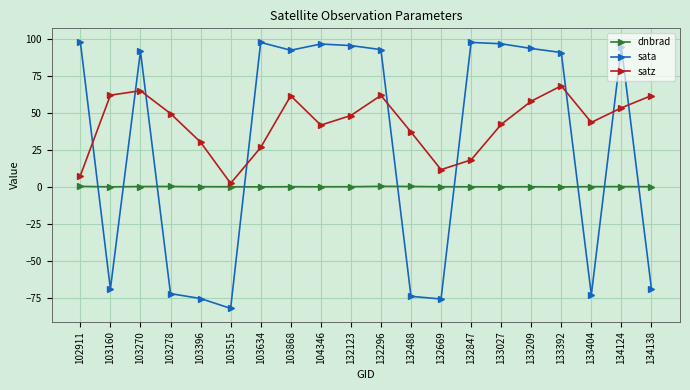

Rank the series by their maximum value, from highest to lowest.

sata, satz, dnbrad